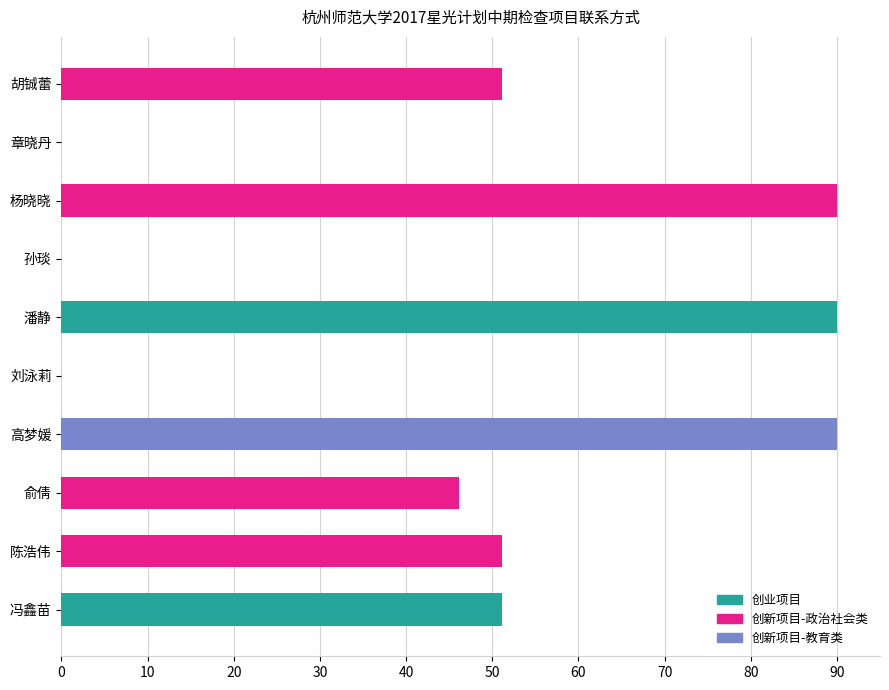

Reading left to right, list all the values displayed in this chart.

51.1	51.1	46.2	90.0	0.0	90.0	0.0	90.0	0.0	51.1